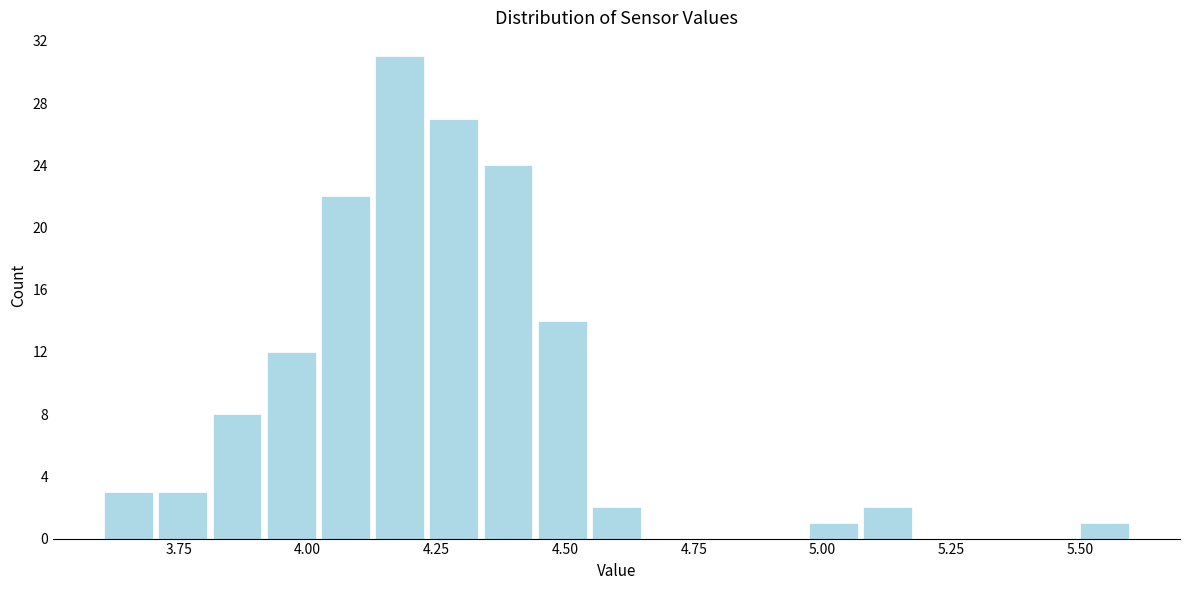

Around what value on the x-axis is the tallest bar? Give the approximate position of its centre, as read against the axis.

4.20